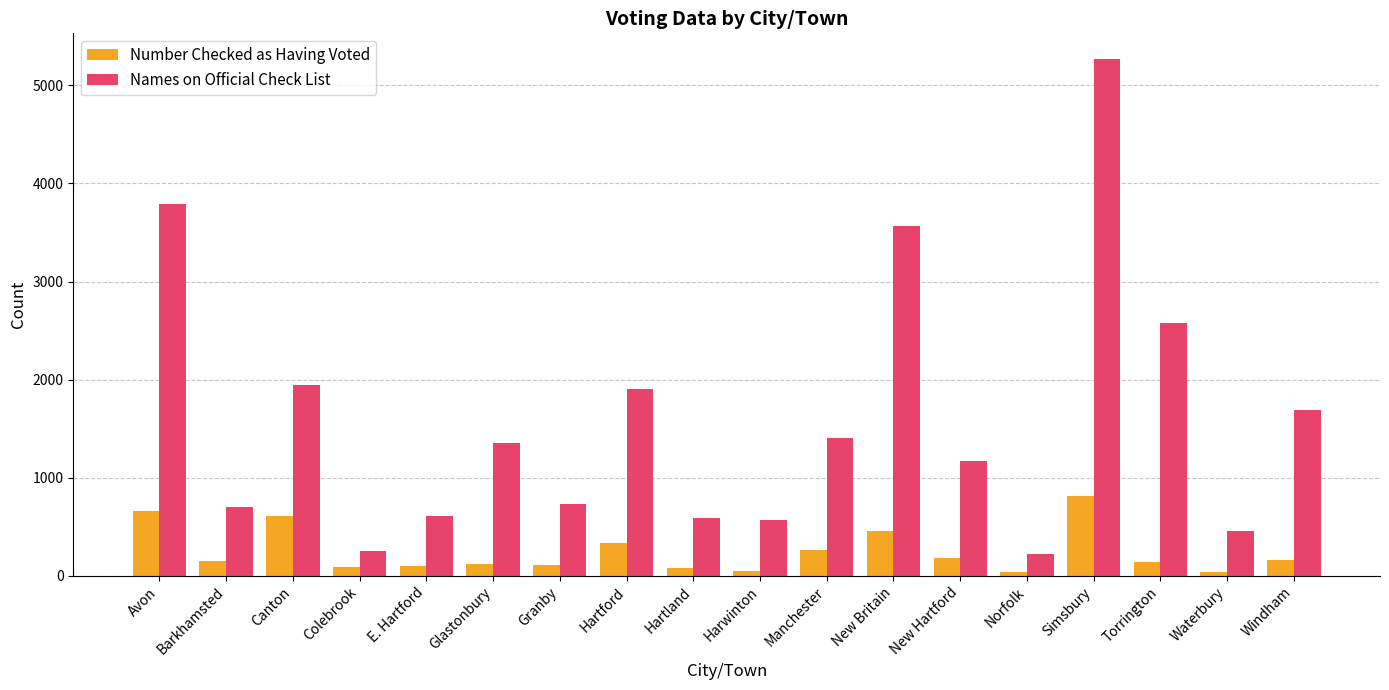

What position from the left is Colebrook?

4